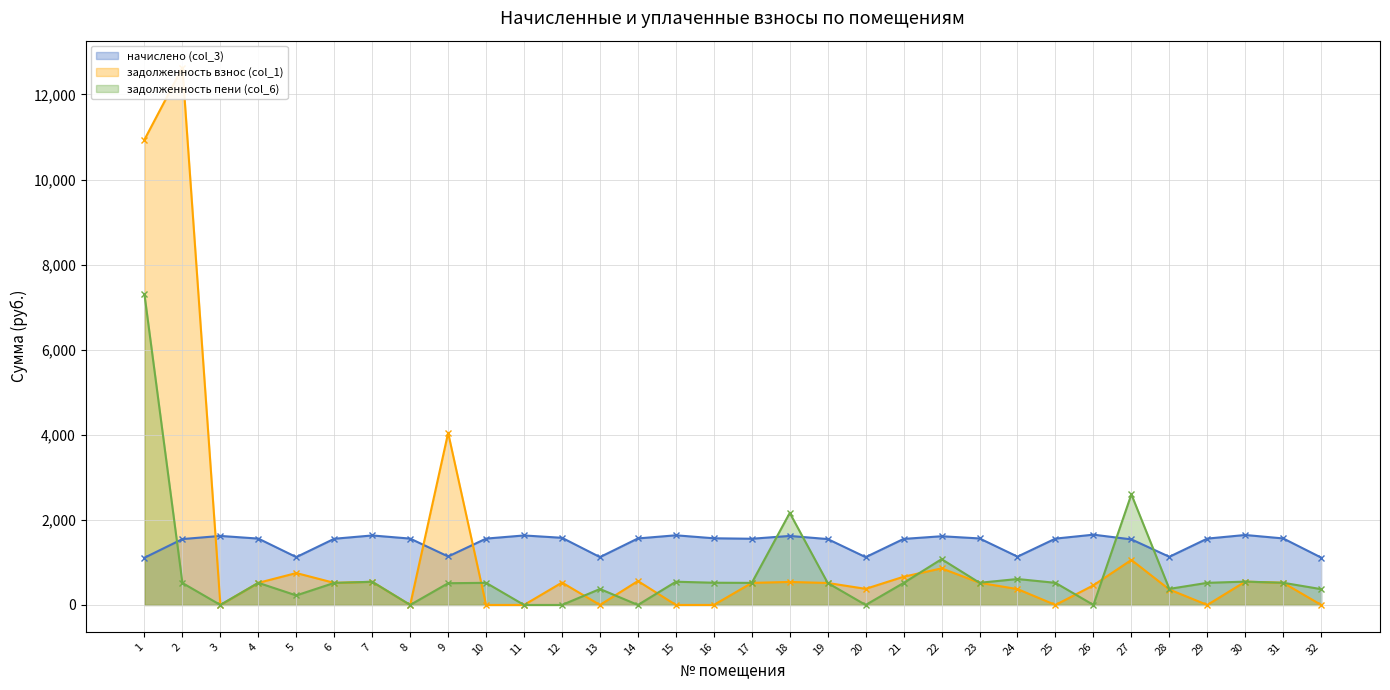

What are all the series names shown in the legend?

начислено (col_3), задолженность взнос (col_1), задолженность пени (col_6)